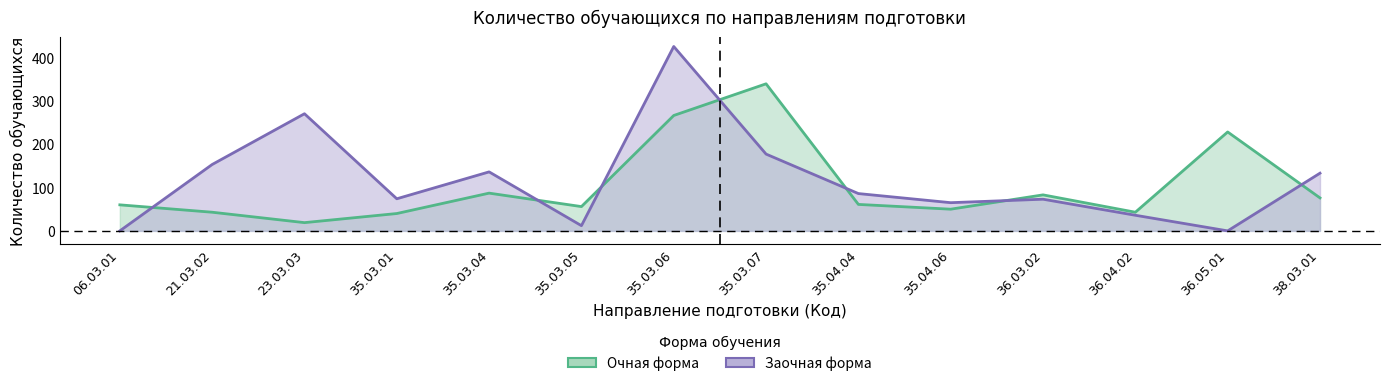

Rank the categories by Заочная форма value from lowest to highest.

06.03.01, 36.05.01, 35.03.05, 36.04.02, 35.04.06, 36.03.02, 35.03.01, 35.04.04, 38.03.01, 35.03.04, 21.03.02, 35.03.07, 23.03.03, 35.03.06